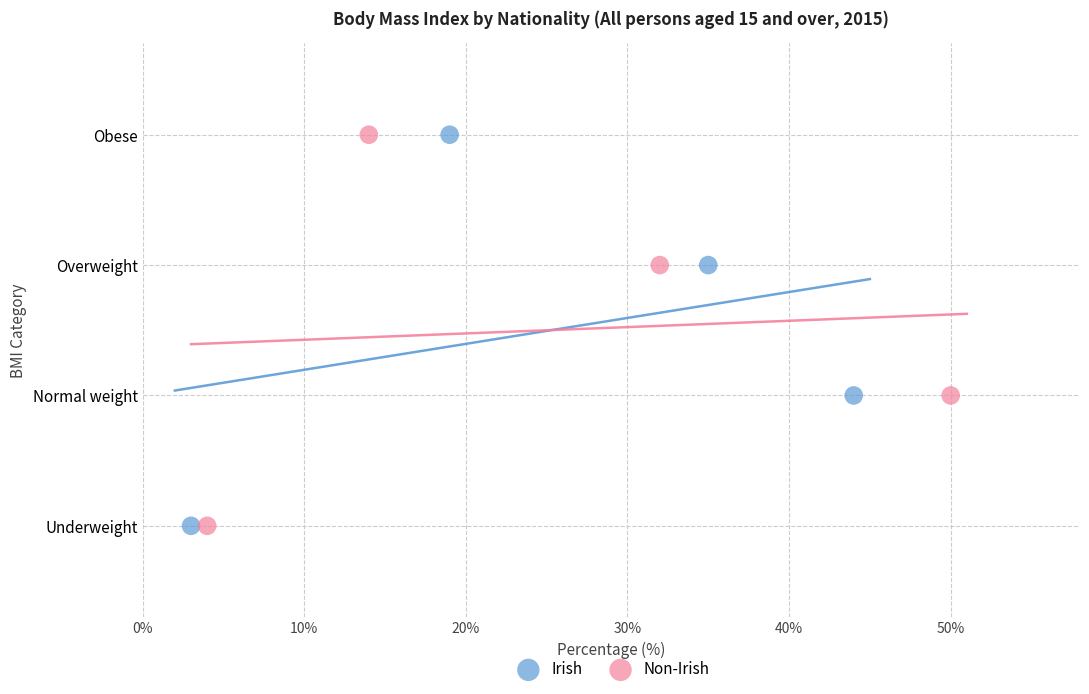

What are all the series names shown in the legend?

Irish, Non-Irish